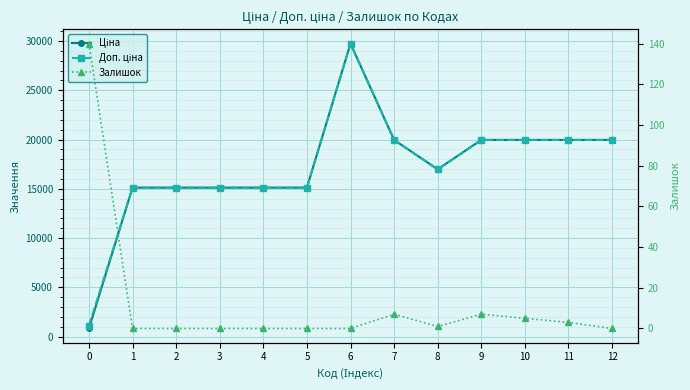

The value of Ціна at 7 is 34020.4. True or false?

False